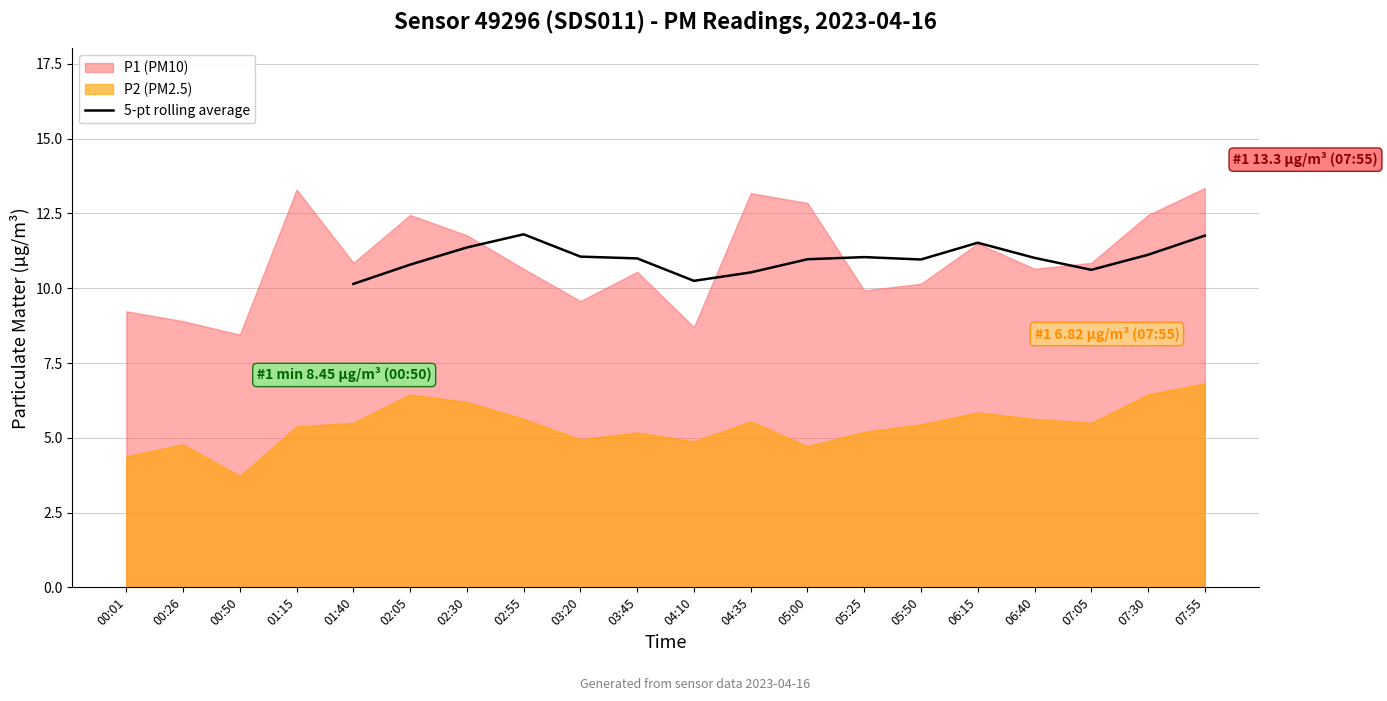

The value of 5-pt rolling average at 03:45 is 11.0. True or false?

True